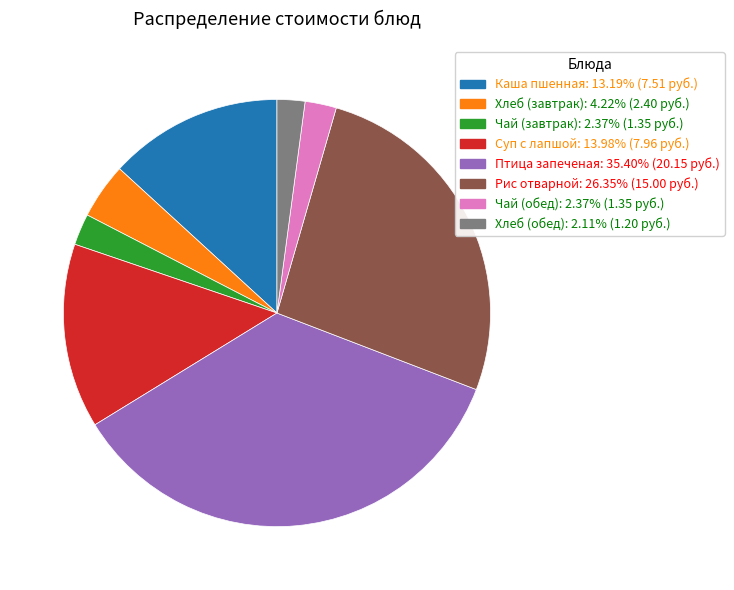

True or false: Суп с лапшой accounts for 26% of the total.

False